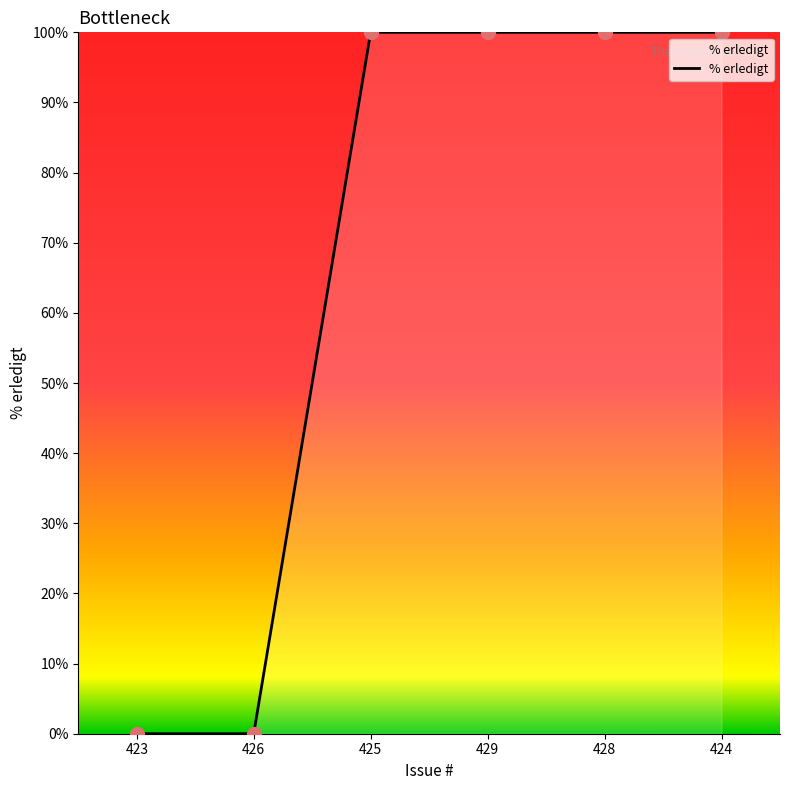

The chart shows a value of 100 at 424. True or false?

True